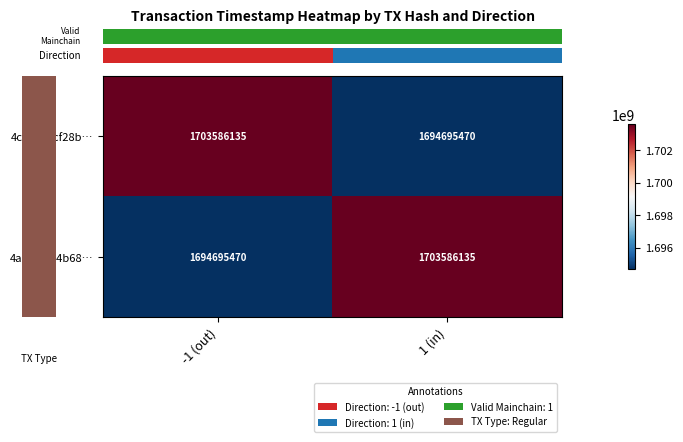

Is the value of 4c40101cf28b… at -1 (out) greater than the value of 4aa583fa4b68… at -1 (out)?

Yes